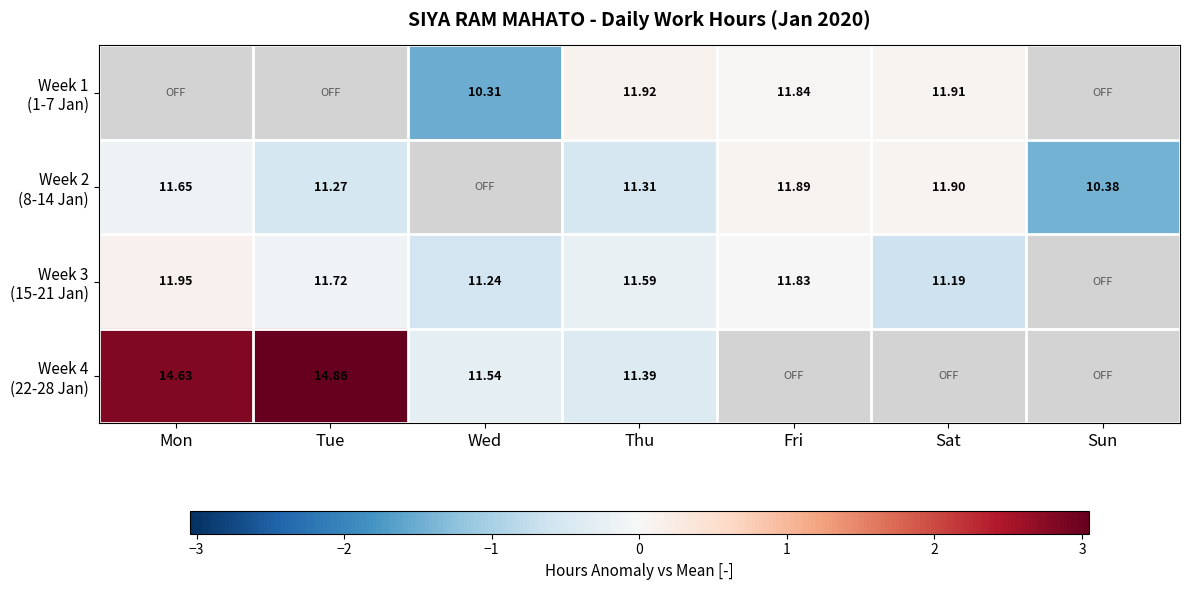

True or false: Week 4 (22-28 Jan) has a value of -0.7 at Thu.

False